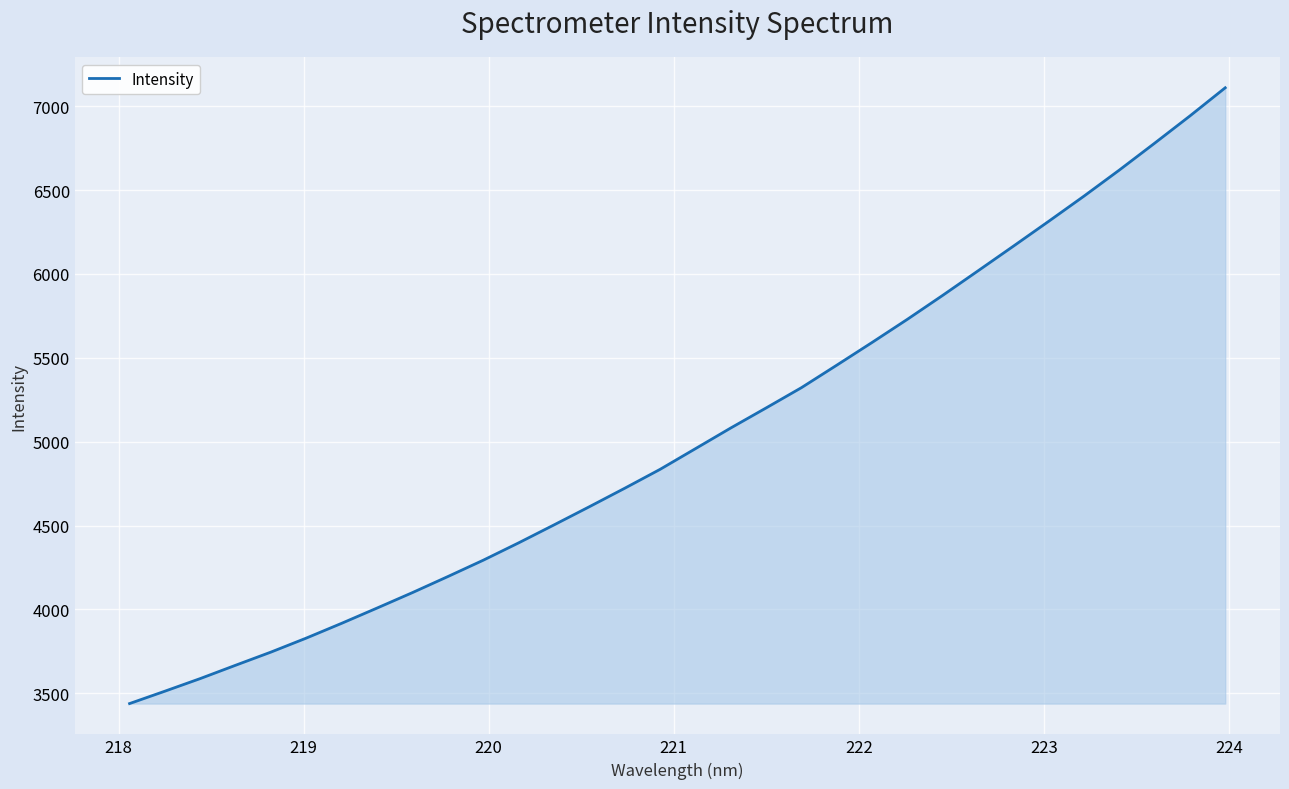

What is the greatest value displayed?

7110.0